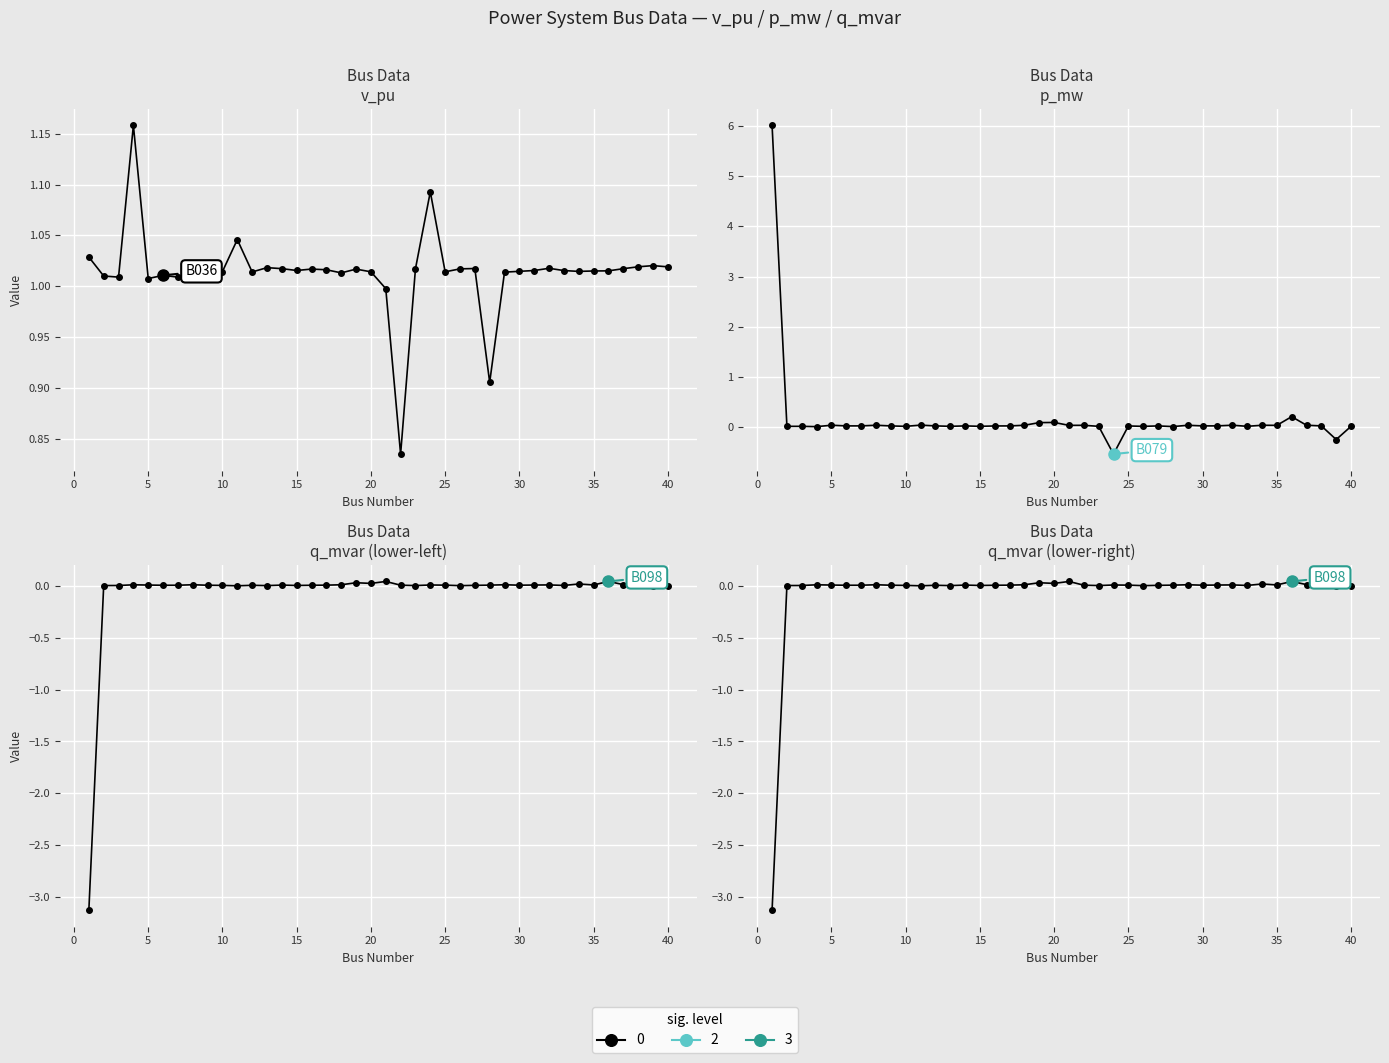

Which category has the lowest value in the v_pu series?

22